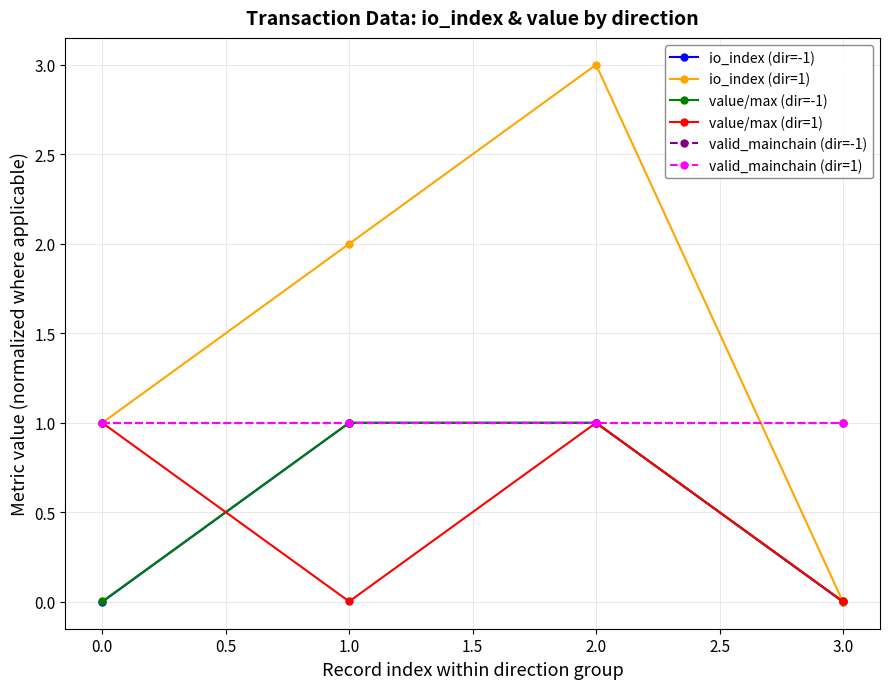

Is this an area chart (filled region under the line)?

No